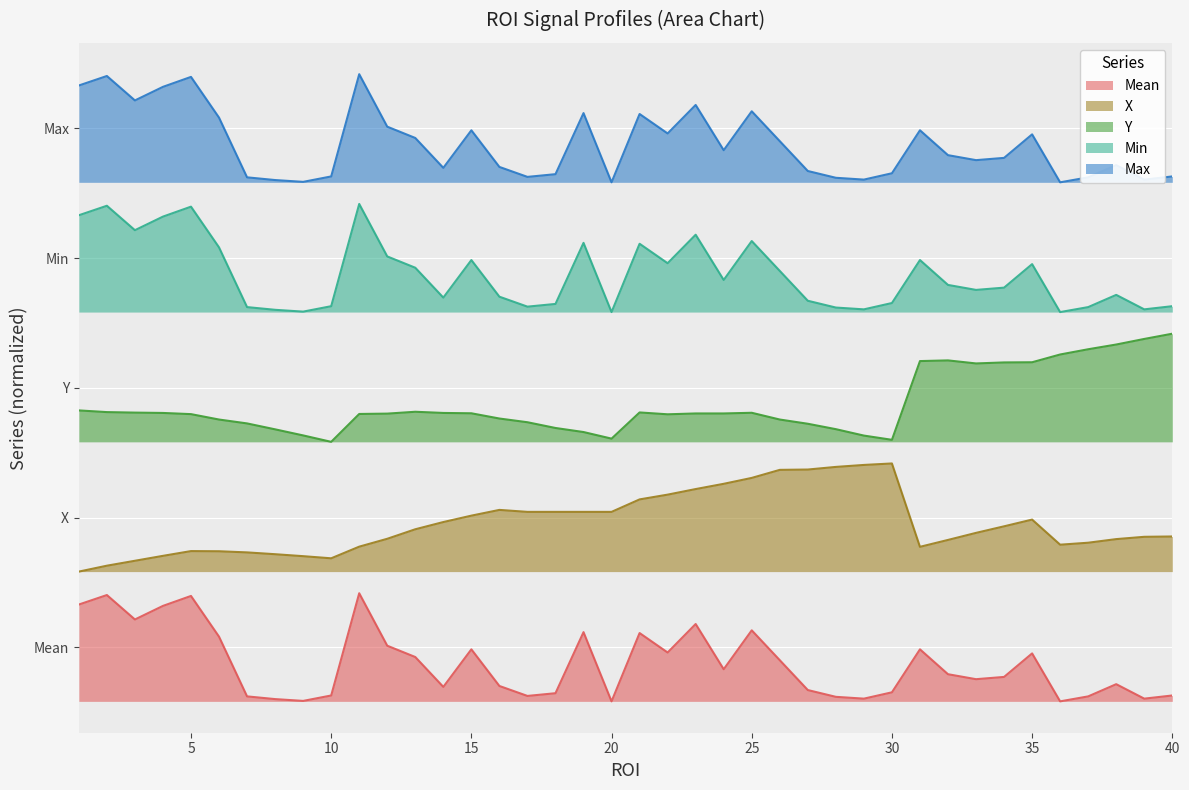

How many interior local valleys does the Min series have?

11